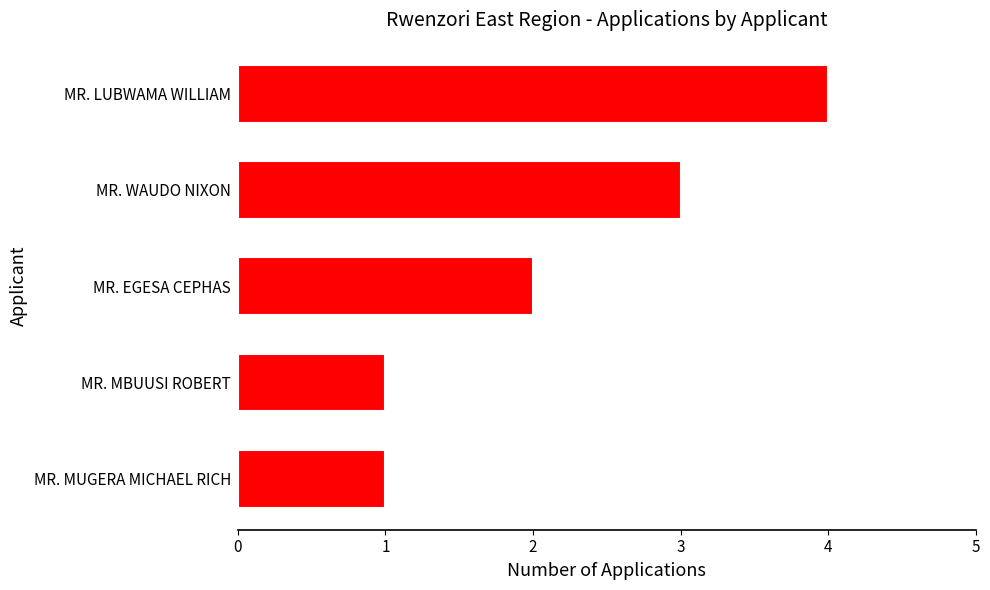

At which category does the chart reach its peak across all series?

MR. LUBWAMA WILLIAM